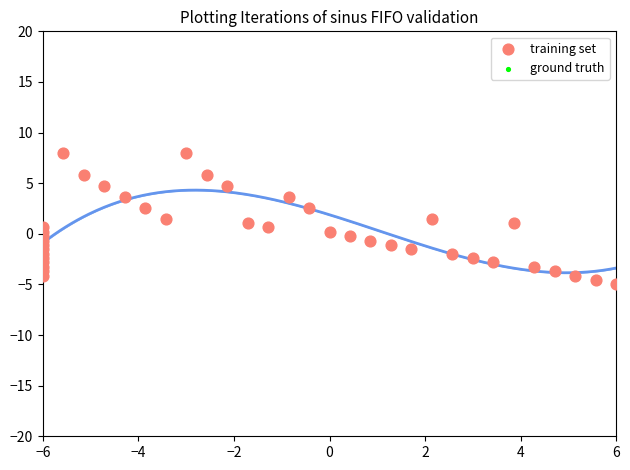

Which series has the widest spread of Y values?

training set